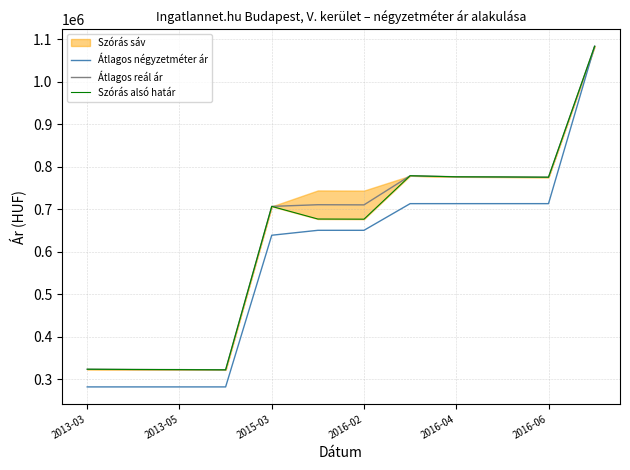

At which label does Átlagos négyzetméter ár reach its minimum?

2013-03